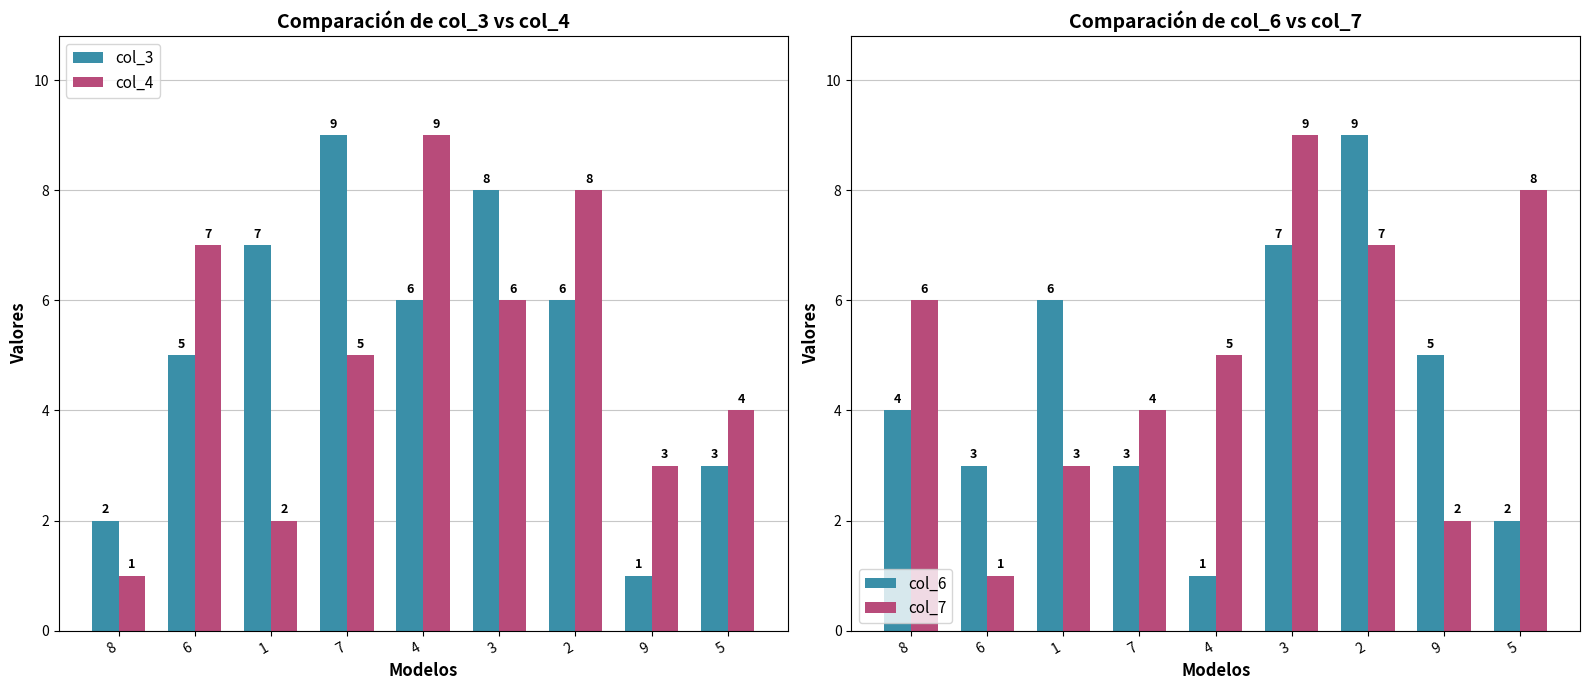

How many data points in col_6 are less than 4?

4